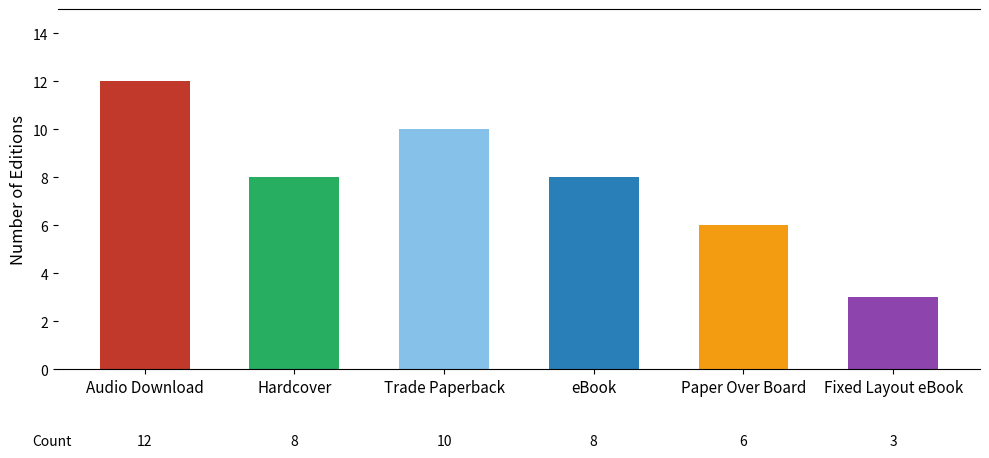

Reading left to right, list all the values displayed in this chart.

12	8	10	8	6	3